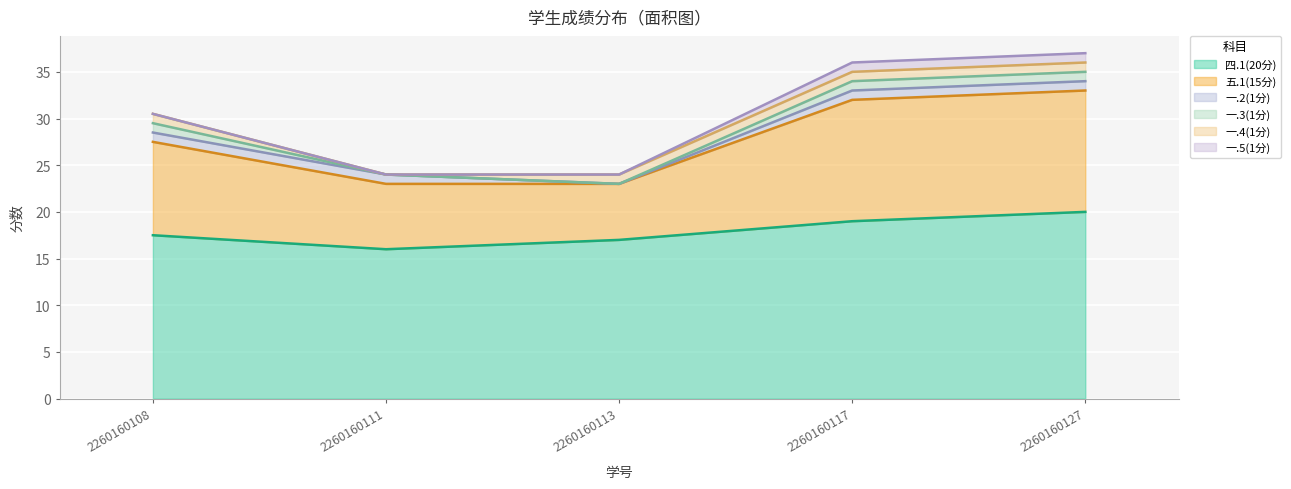

Is the value of 一.4(1分) at 2260160127 greater than the value of 一.2(1分) at 2260160117?

No